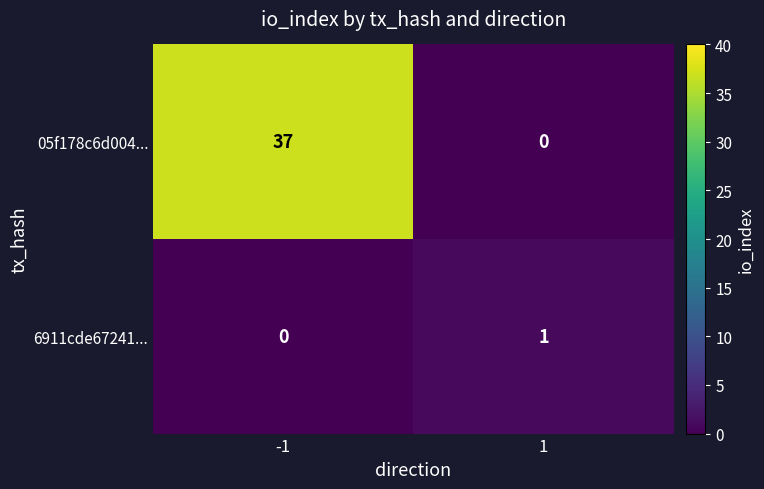

At how many categories does at least one series exceed 29?

1